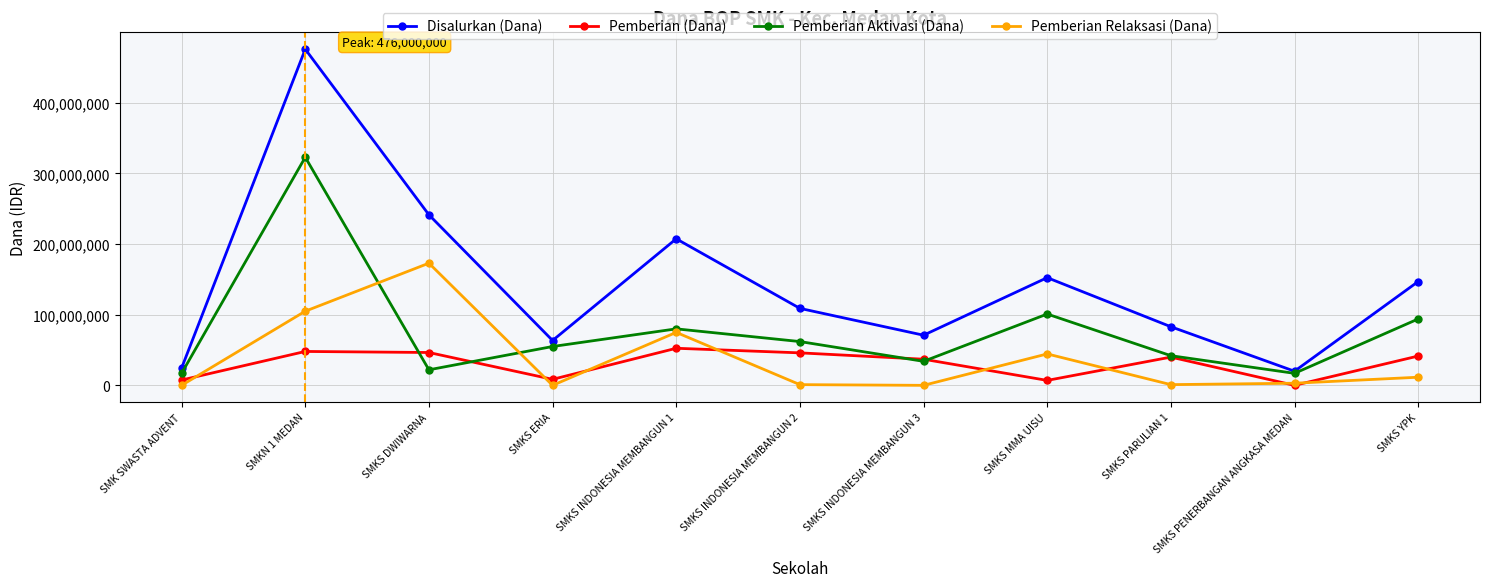

Where is the first local maximum for Disalurkan (Dana)?

SMKN 1 MEDAN